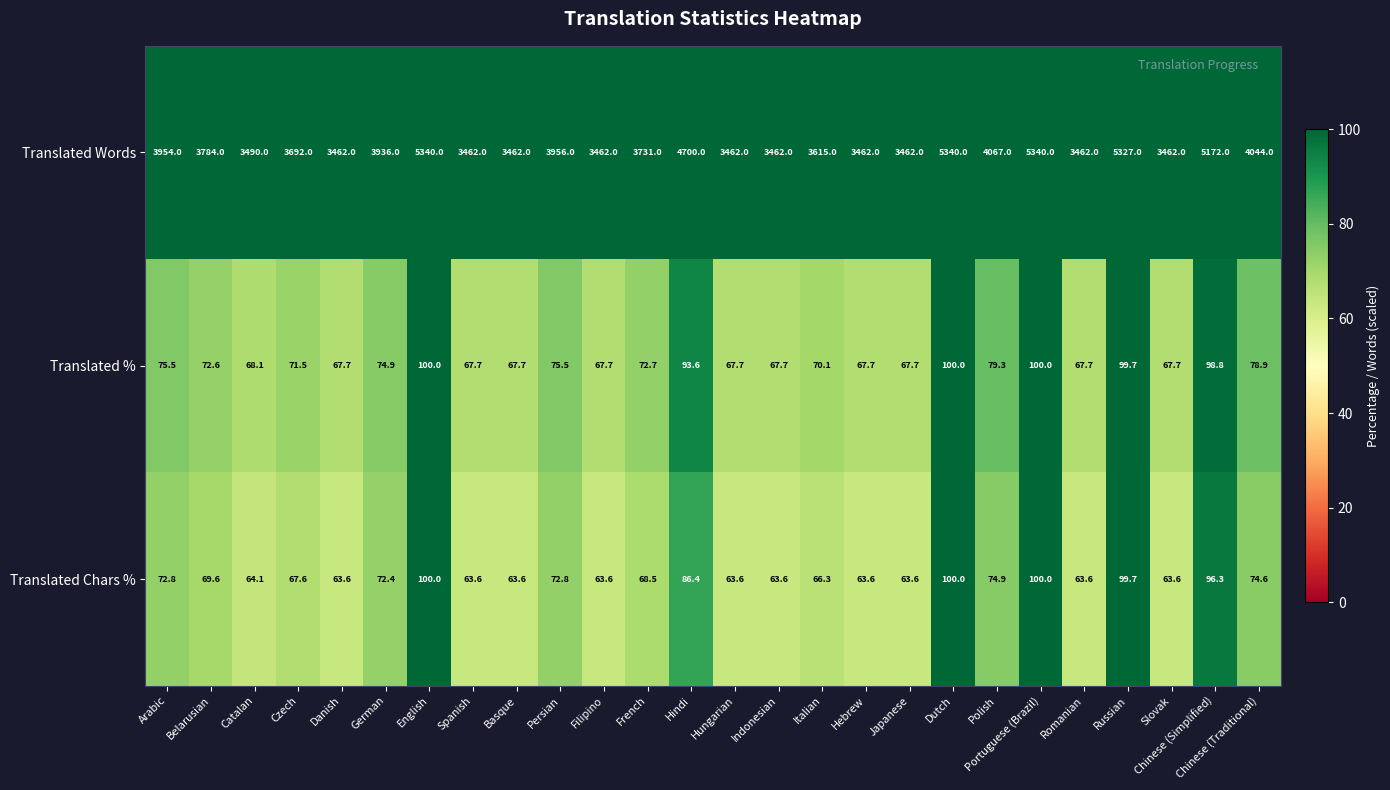

At Spanish, list the series in order from smallest to largest.

Translated Chars %, Translated %, Translated Words